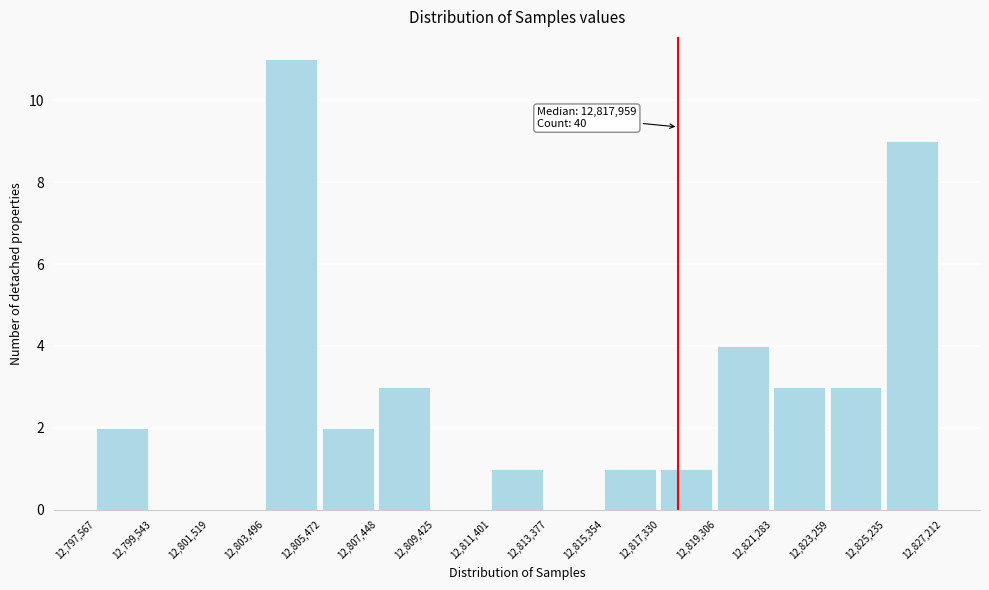

Which range on the x-axis has the tallest bar?

12,803,496 to 12,805,472